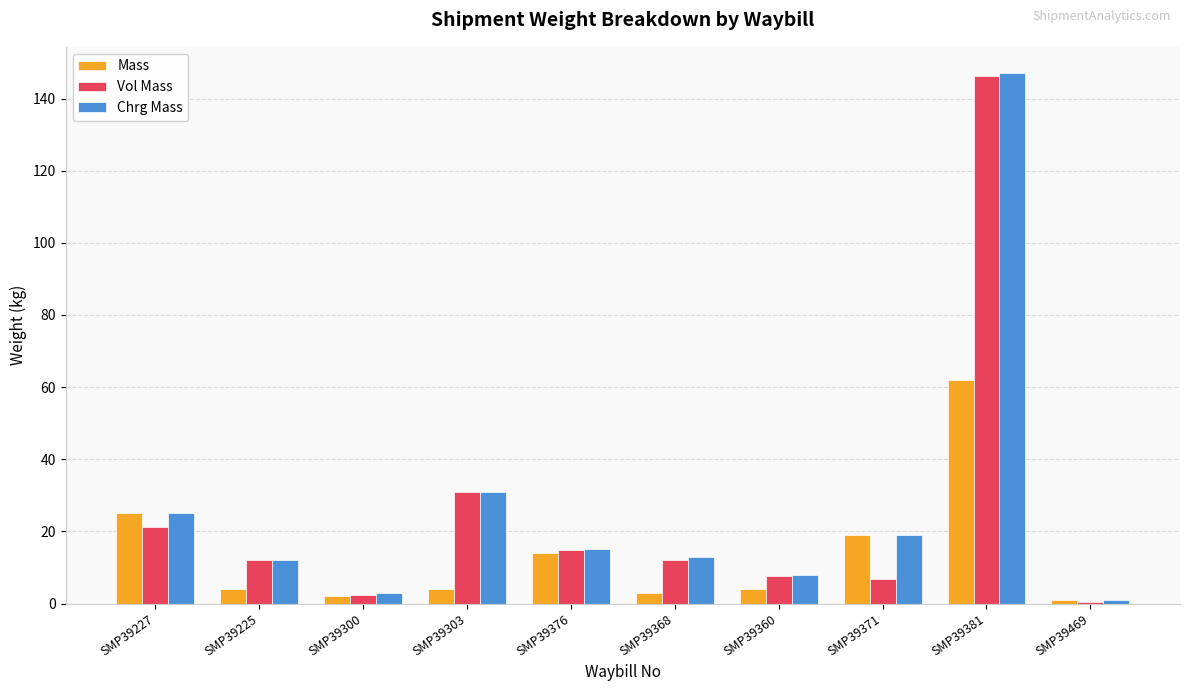

At which label does Vol Mass first exceed 12?

SMP39227